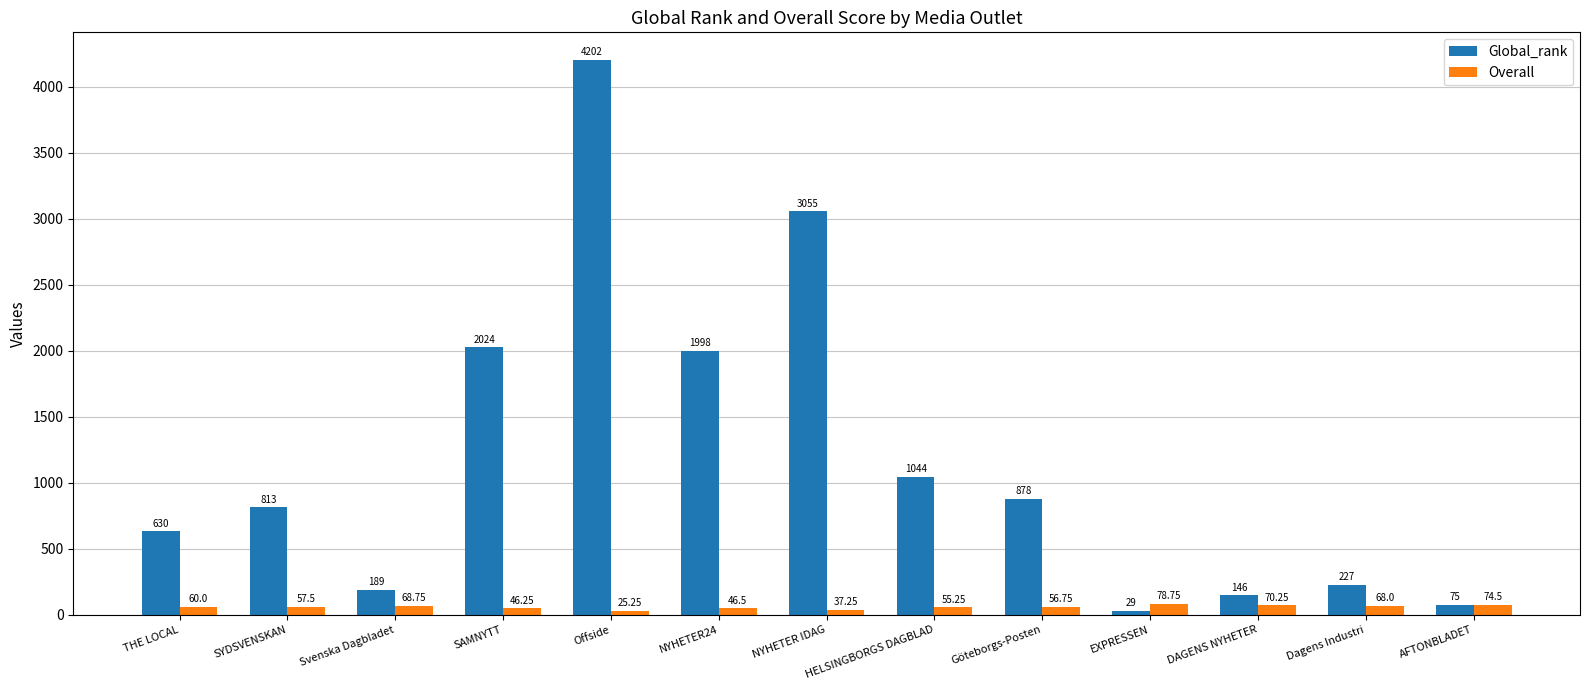

What is the difference between the second highest and minimum values in the Global_rank series?

3026.0